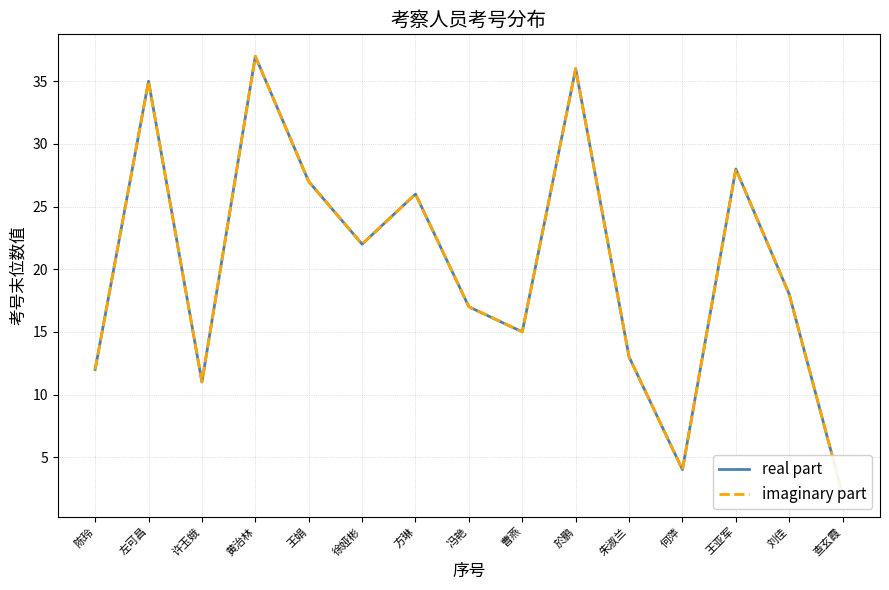

What is the average value of the imaginary part series?

20